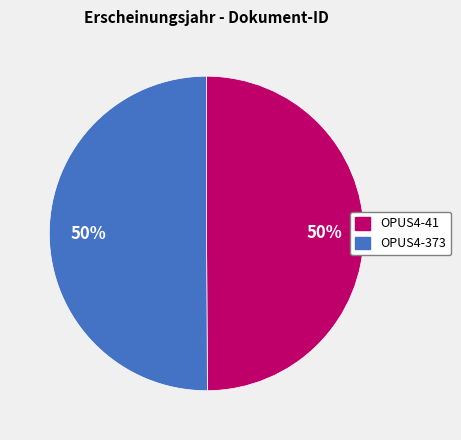

How many slices are in this pie chart?

2